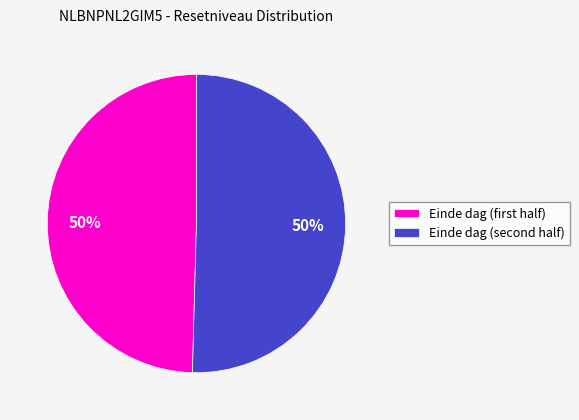

To the nearest percent, what is the average slice percentage?

50%